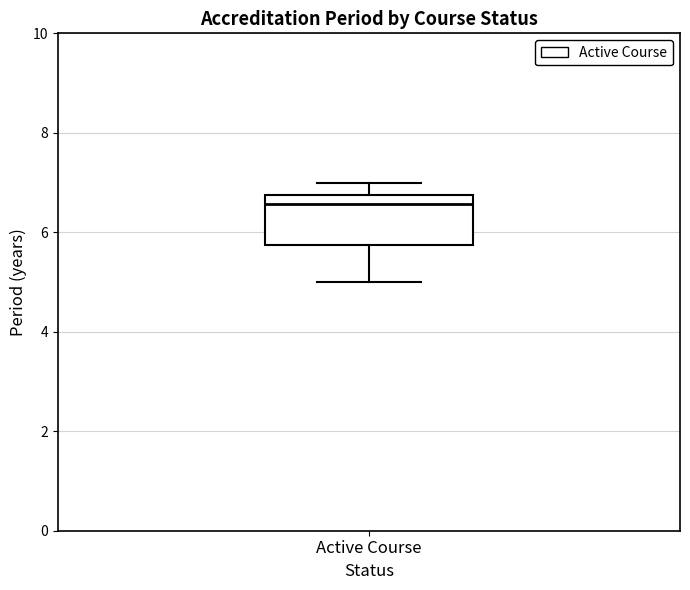

Read this box plot against the y-axis: the position of the median line, the range covered by the box, and the ends of both whiskers. The values are not printed on the chart, so give them approximately, as read against the axis.

median 6.6, box 5.8 to 6.8, whiskers 5.0 to 7.0